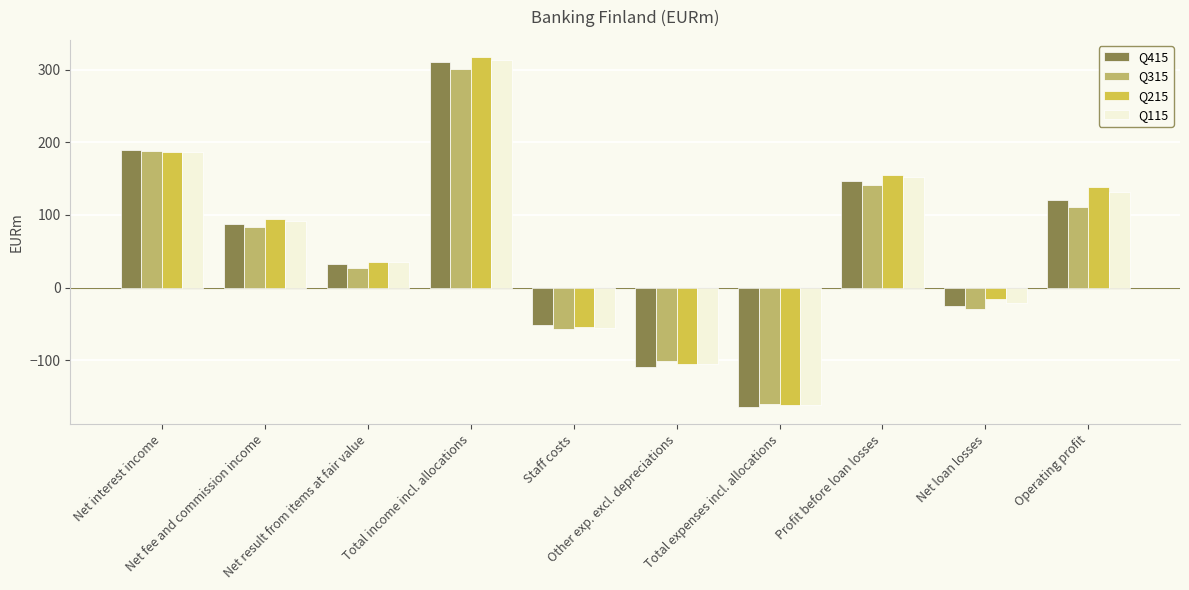

What is the label of the 6th bar from the left?

Other exp. excl. depreciations